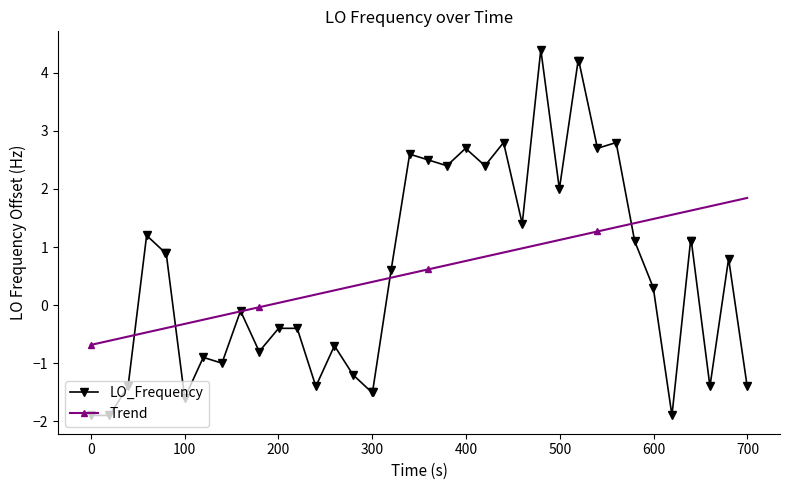

What is the value of the LO_Frequency point at the 17th from the left?

-1.5